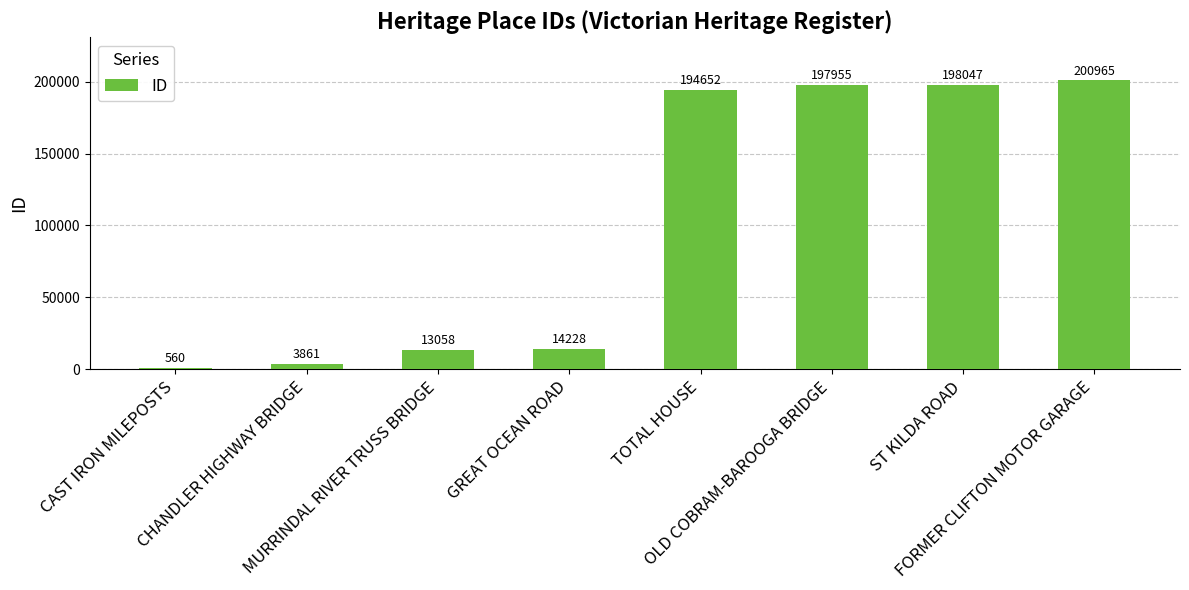

Which has a higher value, CHANDLER HIGHWAY BRIDGE or OLD COBRAM-BAROOGA BRIDGE?

OLD COBRAM-BAROOGA BRIDGE